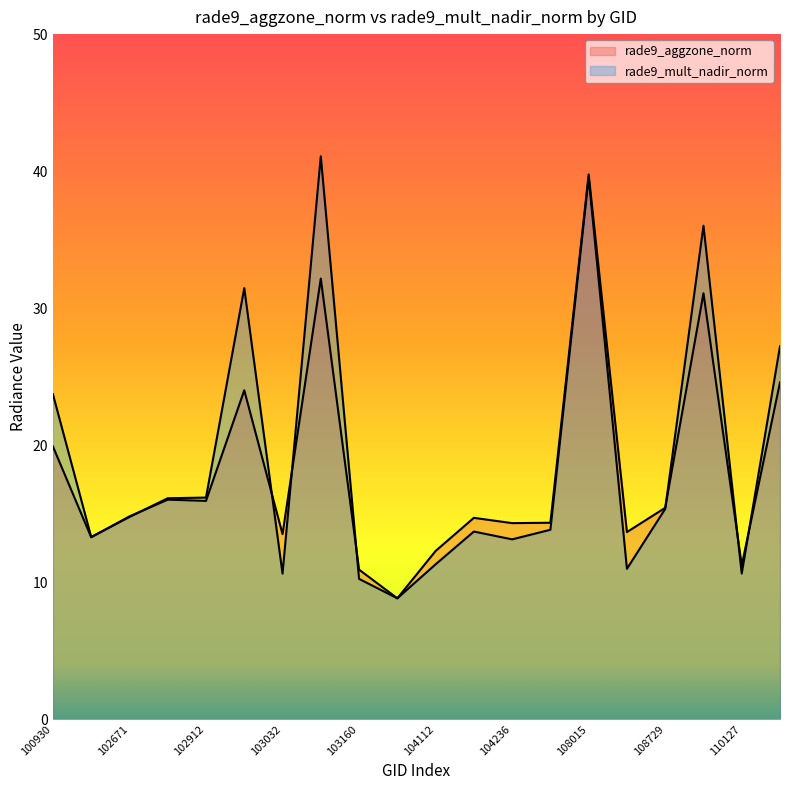

List the labels in order of rade9_mult_nadir_norm value, largest first.

103040, 108015, 109780, 102920, 110299, 100930, 102912, 102792, 108729, 102671, 104355, 104229, 102551, 104236, 104112, 108715, 110127, 103032, 103160, 103279